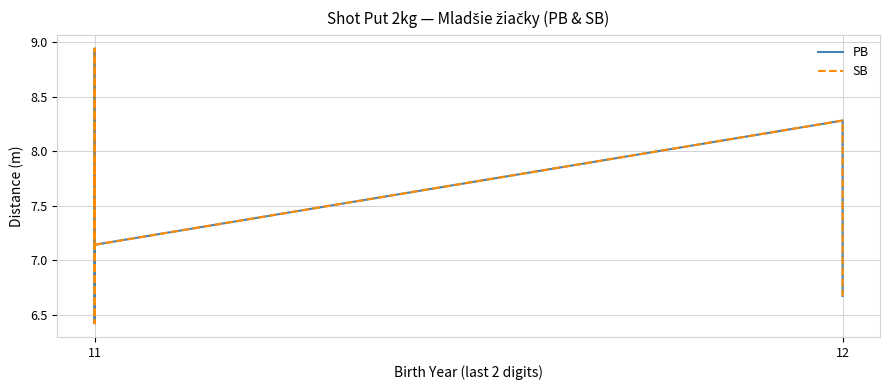

True or false: PB and SB intersect in this chart.

False